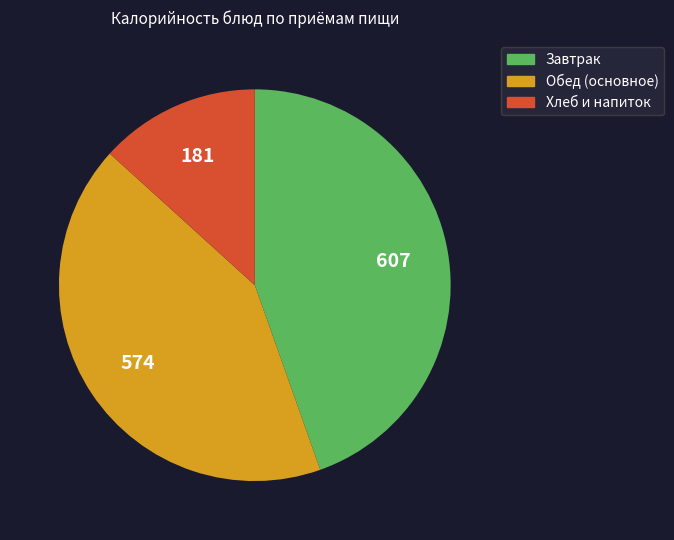

True or false: Завтрак accounts for 56% of the total.

False